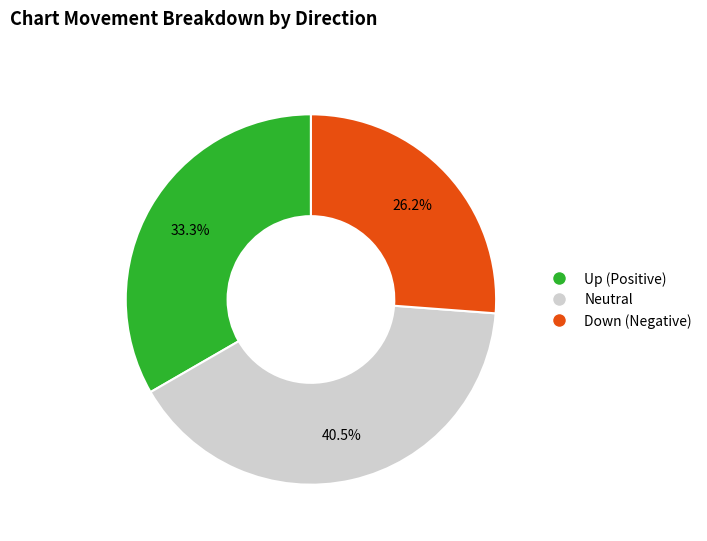

How many segments does this pie chart have?

3